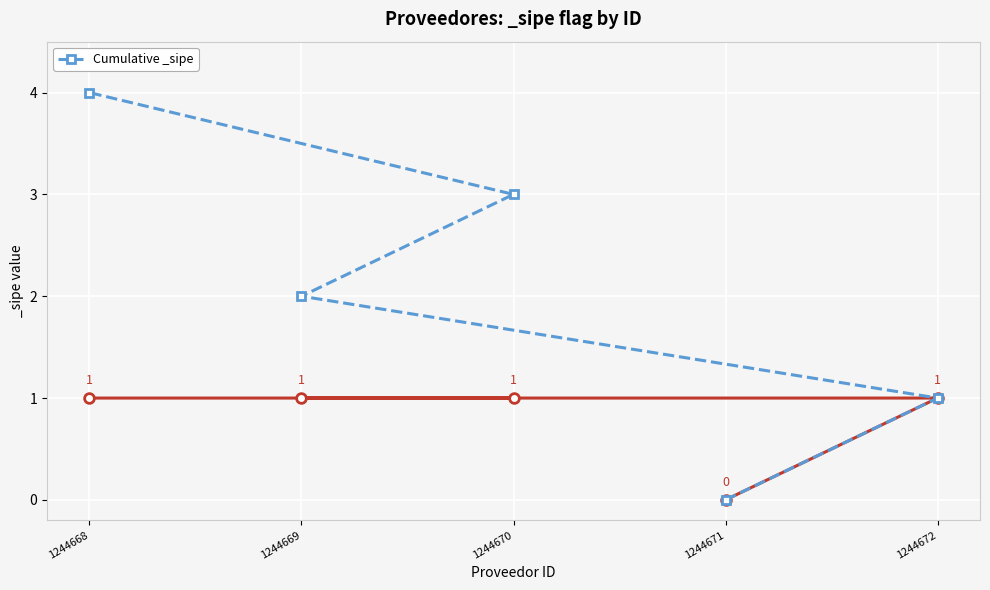

Where is the data nearest to the value 2?

1244669